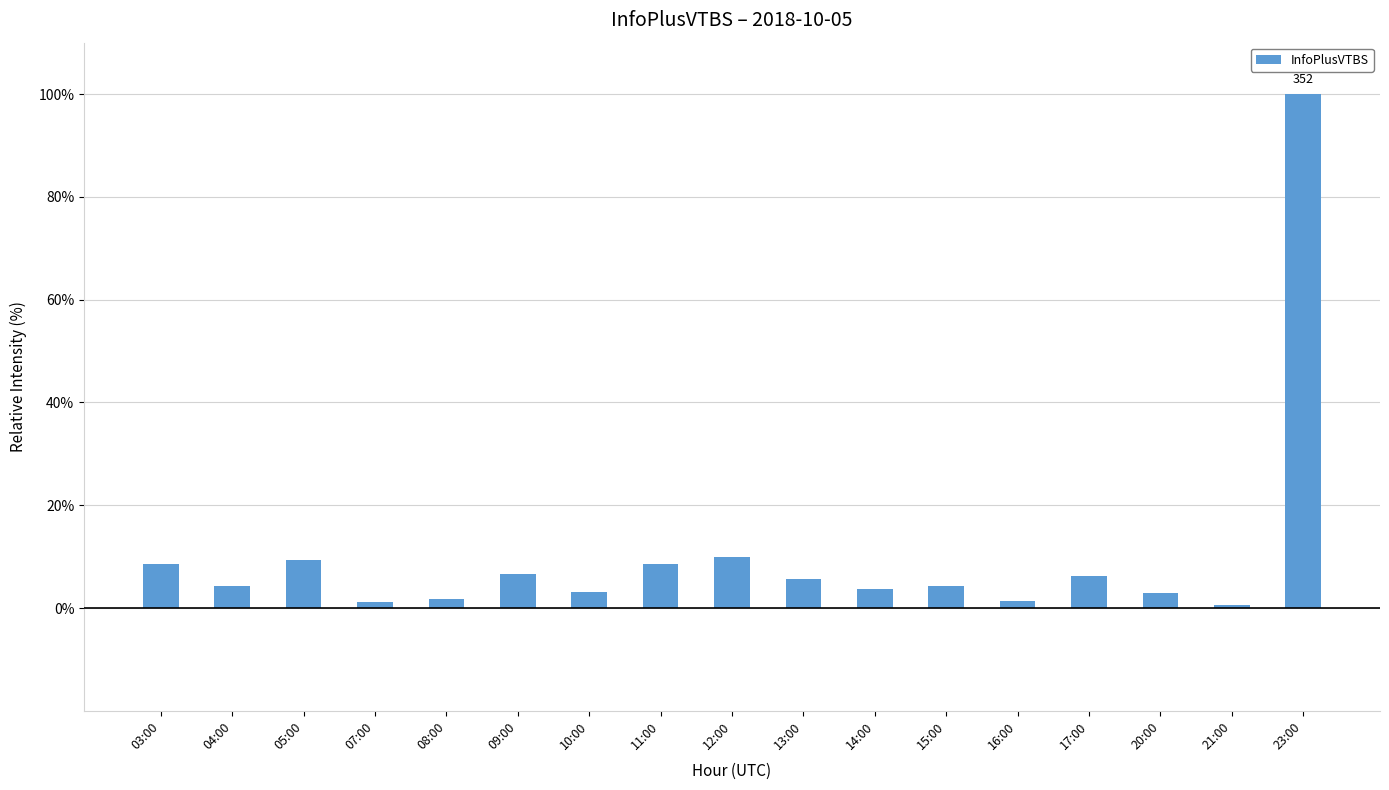

Approximately how many times larger is the value at 08:00 compared to 09:00?

0.3